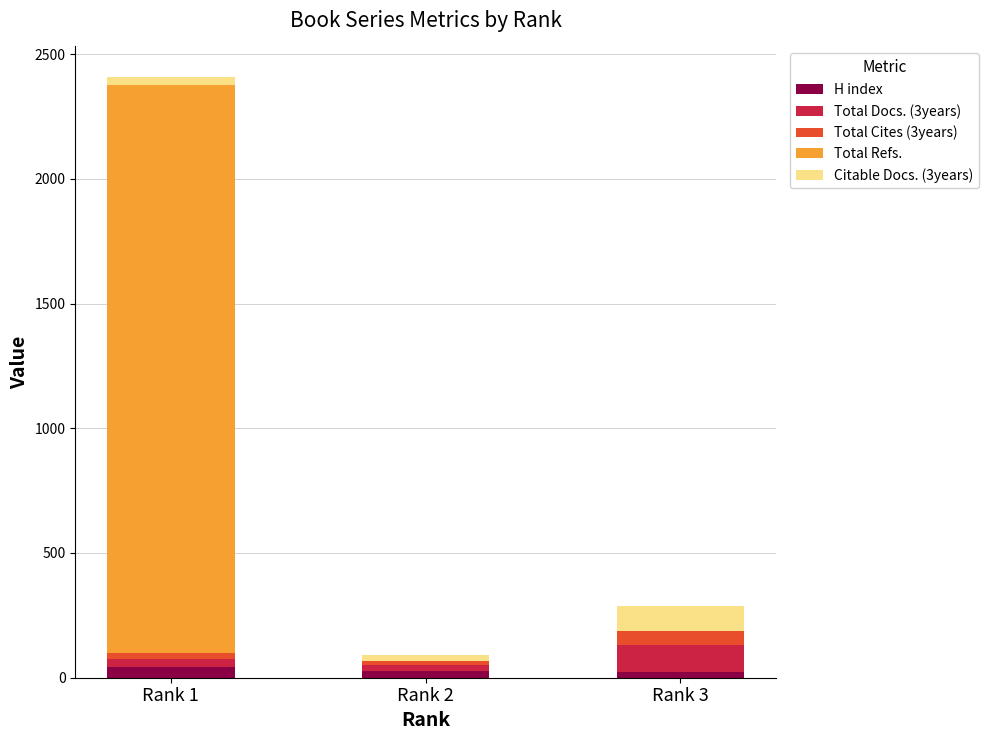

Which series changed the most between Rank 1 and Rank 2?

Total Refs.